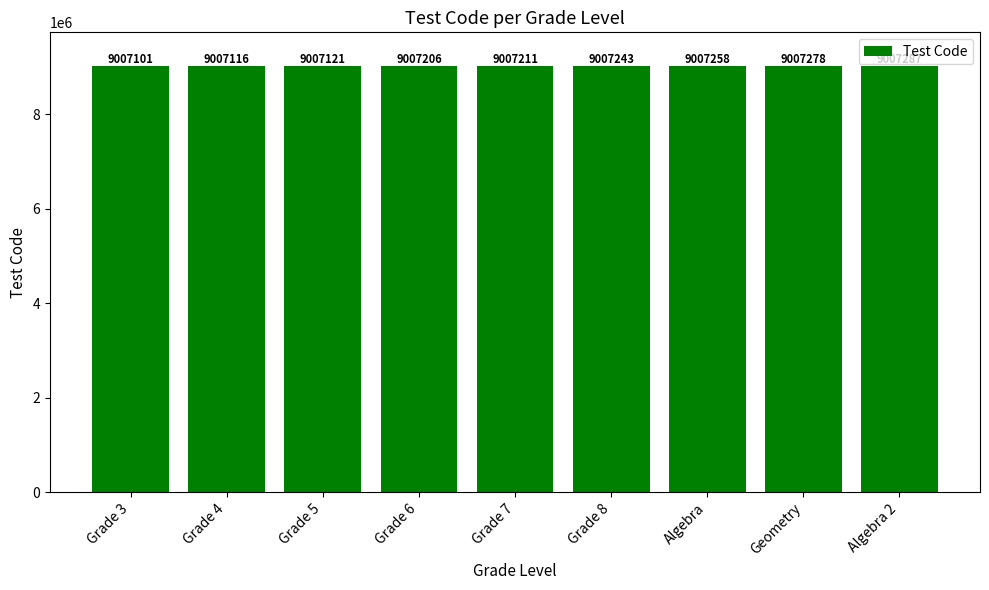

What is the sum of all values?

81064821